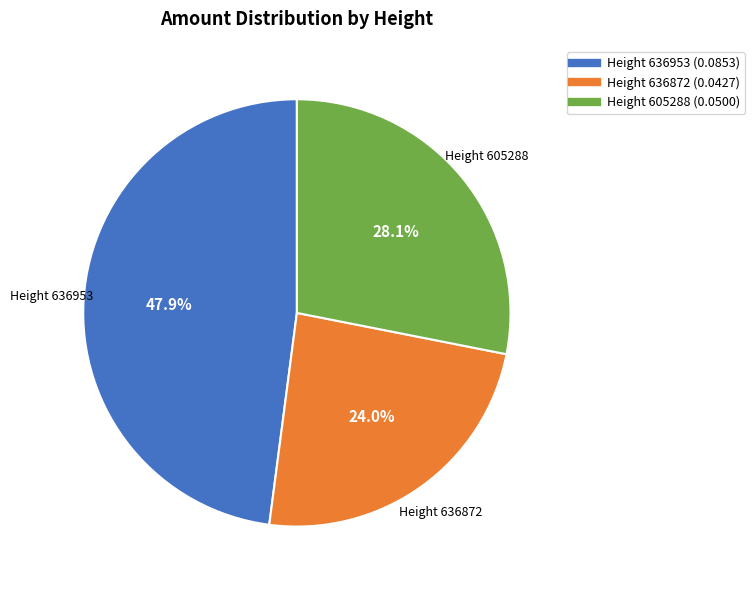

Count the number of slices in the pie.

3